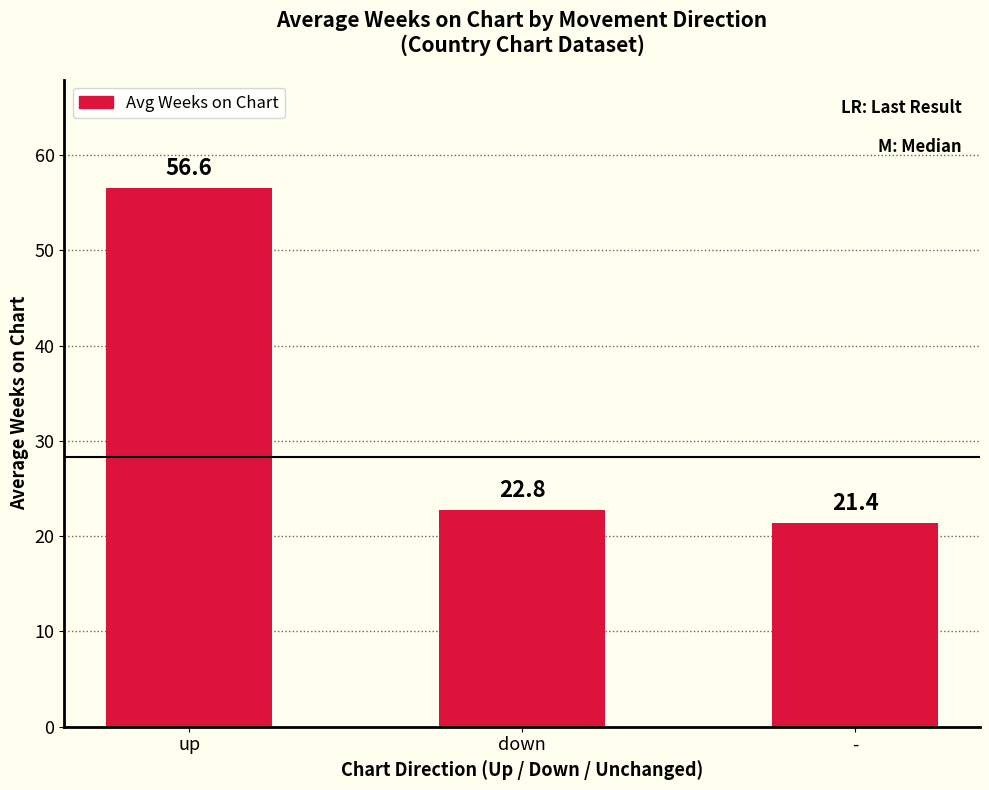

Reading left to right, what are all the values shown in this chart?

56.6	22.8	21.4